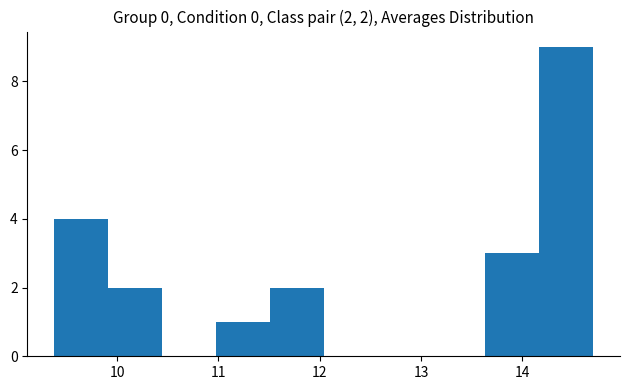

Over which range of the x-axis is the bar tallest?

14.2 to 14.7